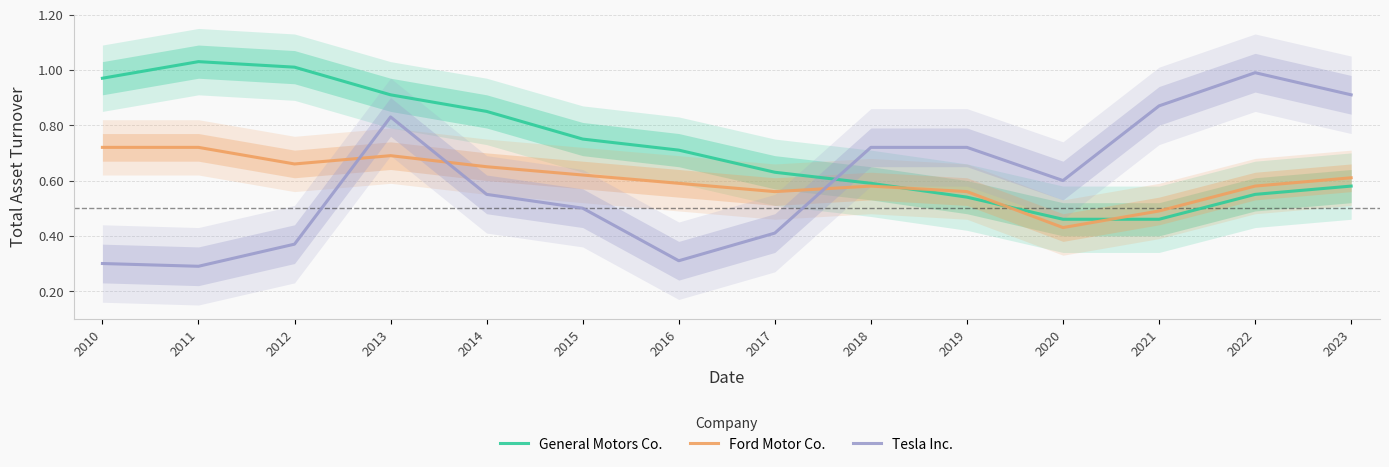

What is the sum of all Ford Motor Co. values?

8.5